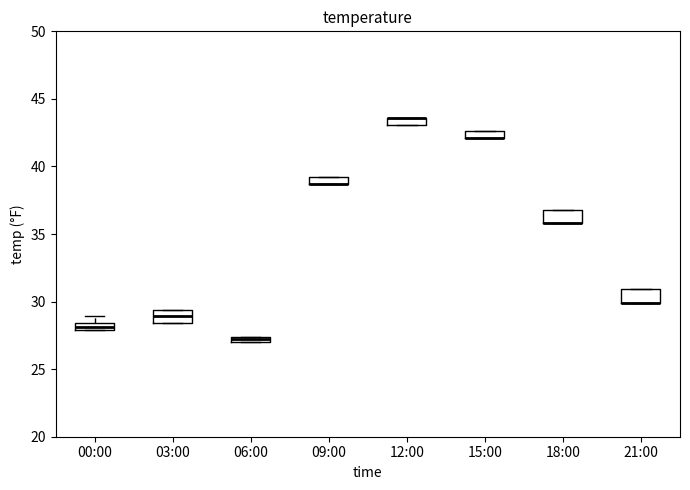

Where is the upper edge of the box for 00:00 on the y-axis? The values are not printed on the chart, so give them approximately, as read against the axis.

28.5